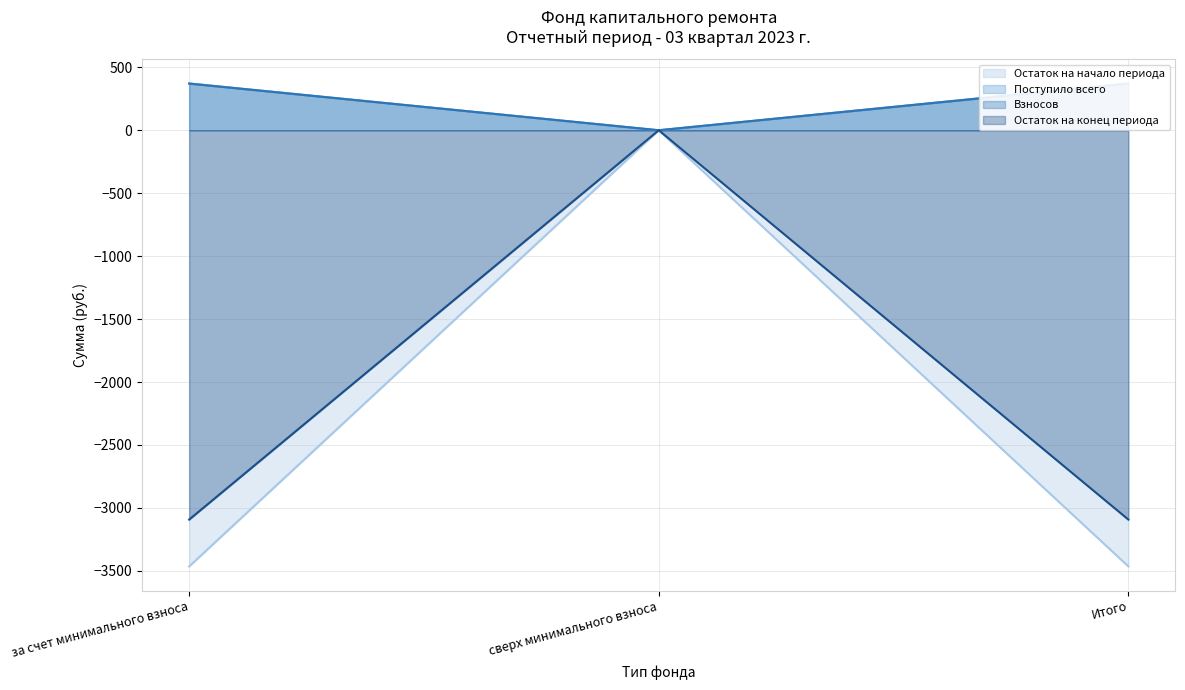

What is the label of the 1st point from the right?

Итого